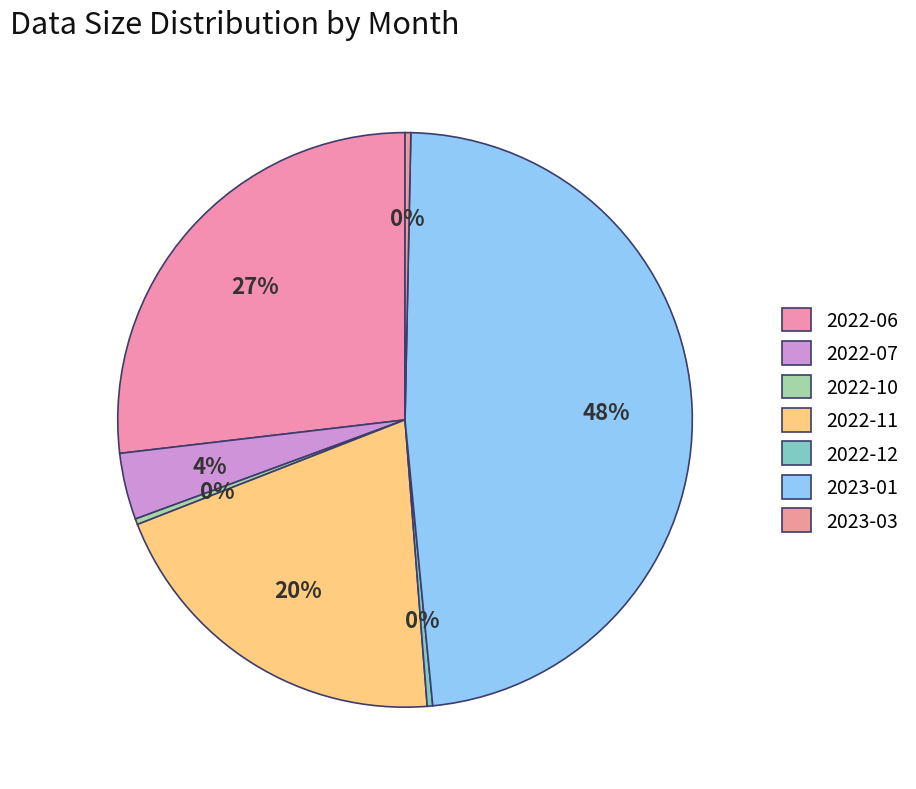

What is the total percentage of 2022-06 and 2023-03?

27.2%